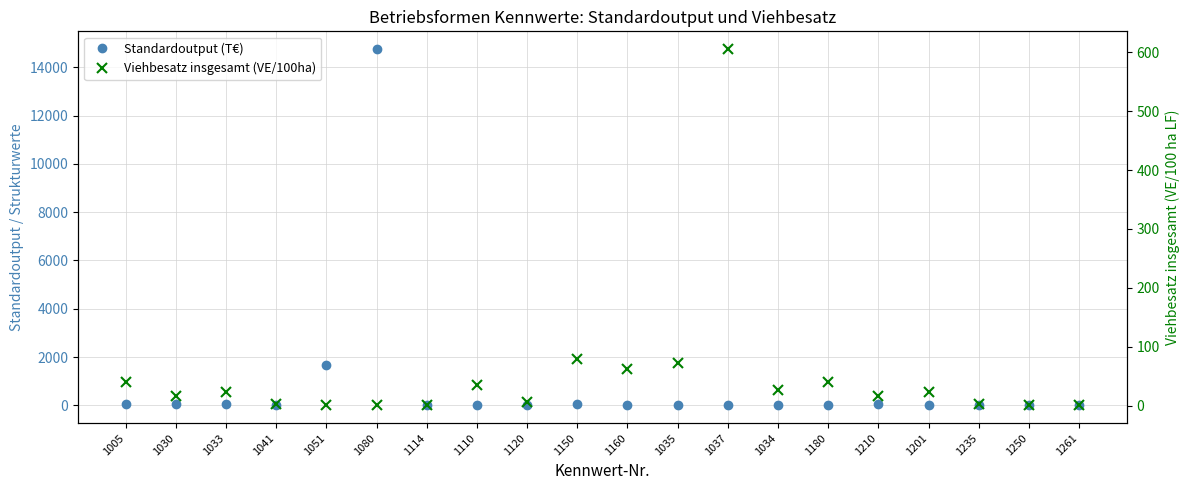

What is the maximum value shown in the chart?

14752.0